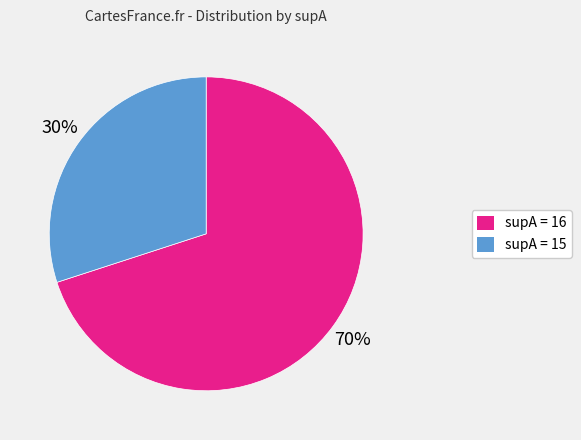

Is it true that supA = 16 is 70% of the pie?

True